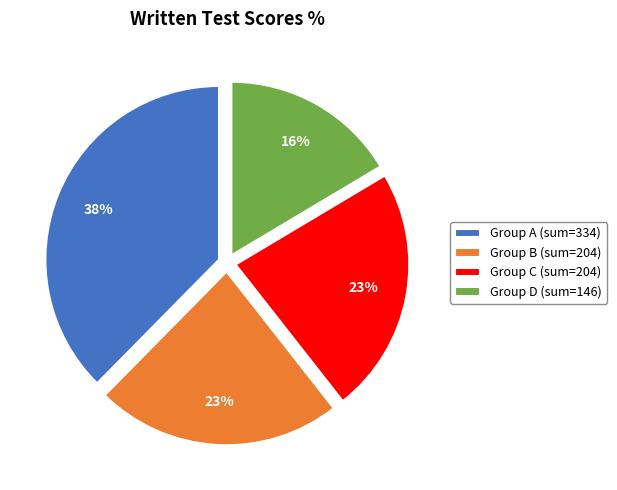

Do Group B (sum=204) and Group A (sum=334) together represent more than half of the pie?

Yes